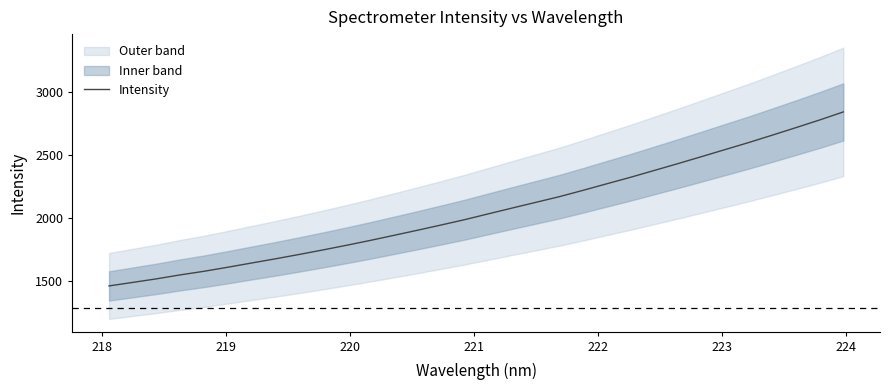

What is the minimum value for Intensity?

1458.1